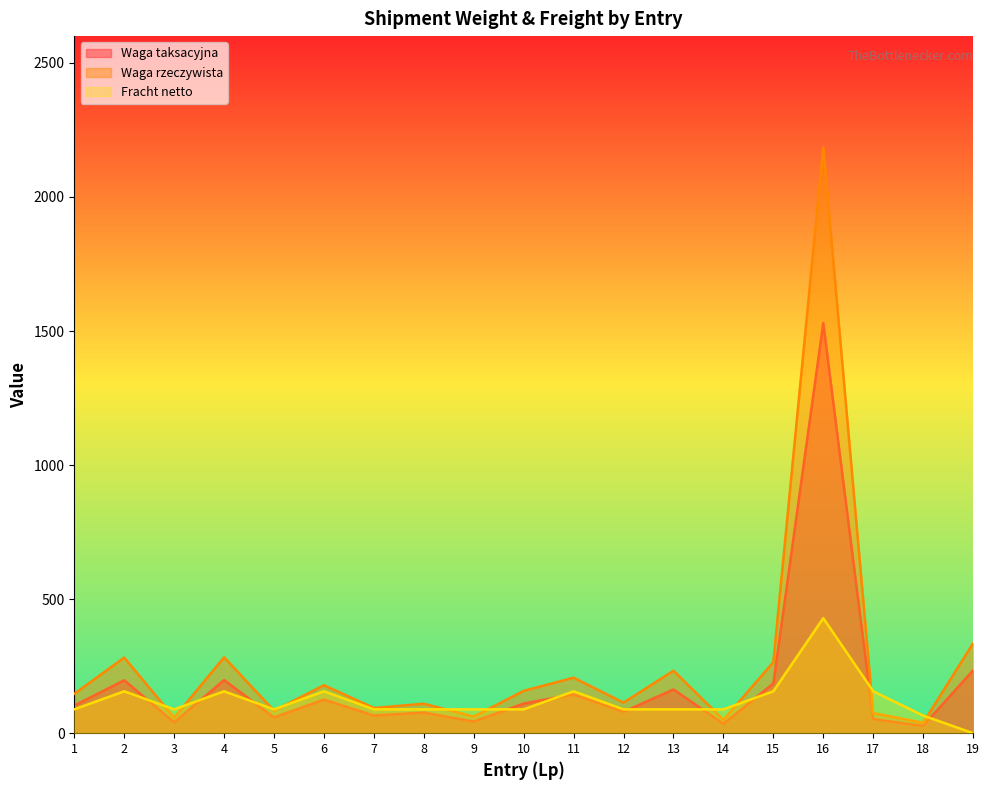

Reading left to right, list all the values displayed in this chart.

Waga taksacyjna: 102.9	197.4	40.6	198.1	58.8	125.3	65.8	77.0	43.4	110.6	144.9	79.8	163.1	35.0	185.5	1529.5	52.5	27.3	234.5
Waga rzeczywista: 147.0	282.0	58.0	283.0	84.0	179.0	94.0	110.0	62.0	158.0	207.0	114.0	233.0	50.0	265.0	2185.0	75.0	39.0	335.0
Fracht netto: 89.0	156.3	89.0	156.3	89.0	156.3	89.0	89.0	89.0	89.0	156.3	89.0	89.0	89.0	156.3	429.1	156.3	65.8	0.0